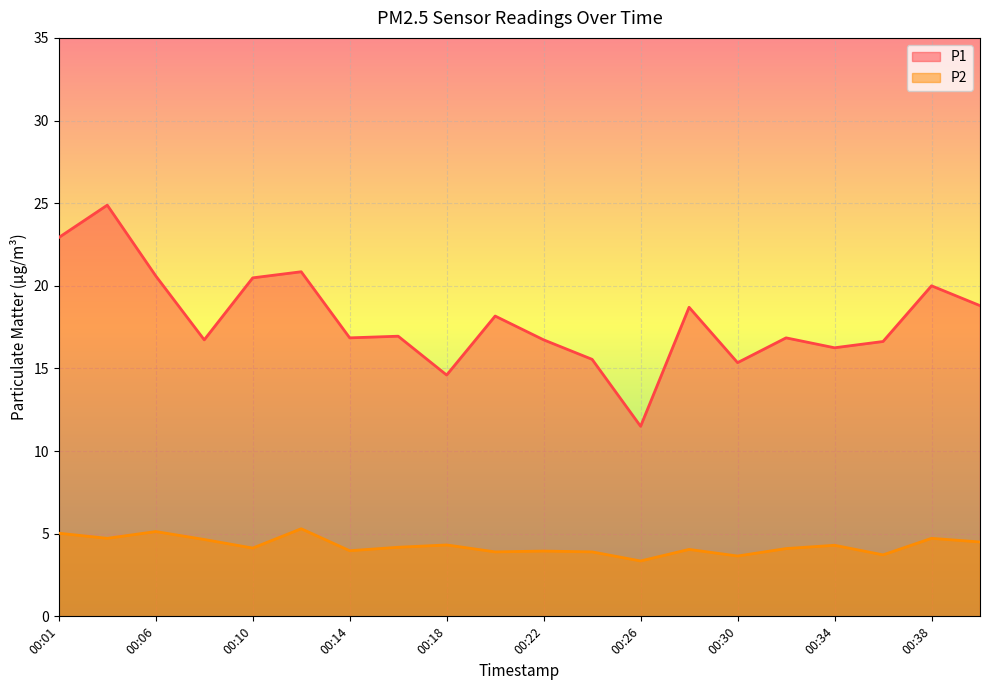

What is the maximum value shown in the chart?

24.9